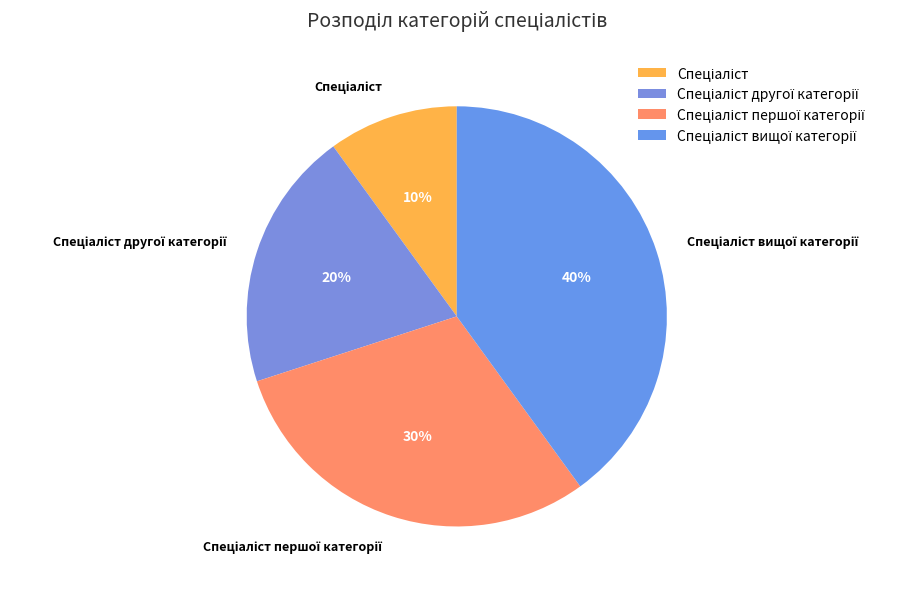

To the nearest percent, what is the difference between the largest and smallest slice percentages?

30%